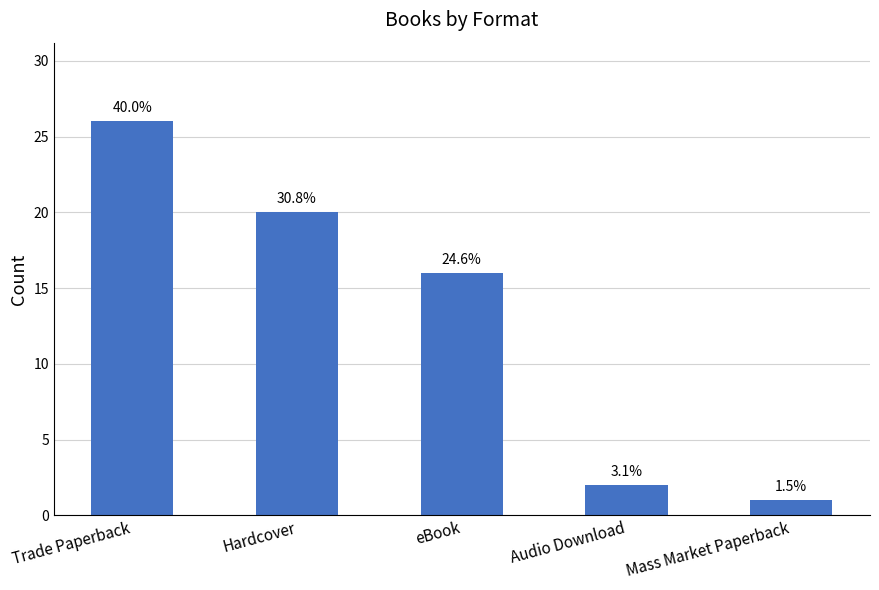

Between Audio Download and Mass Market Paperback, which is larger?

Audio Download